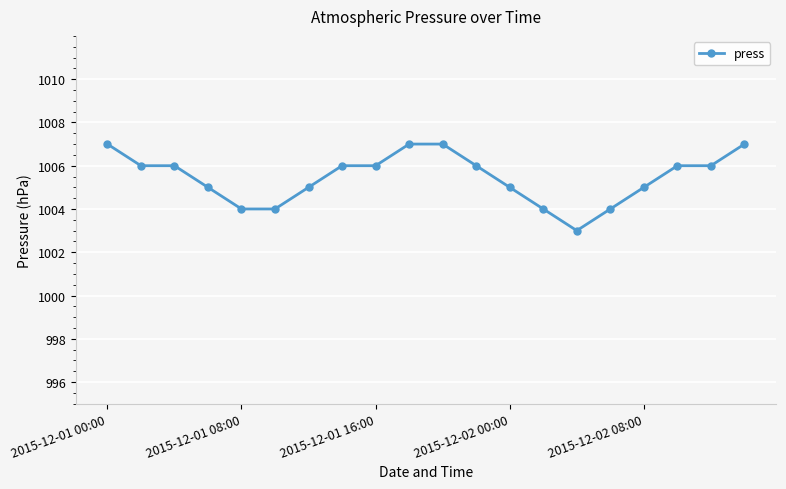

Reading left to right, extract all data points from this chart.

1007	1006	1006	1005	1004	1004	1005	1006	1006	1007	1007	1006	1005	1004	1003	1004	1005	1006	1006	1007